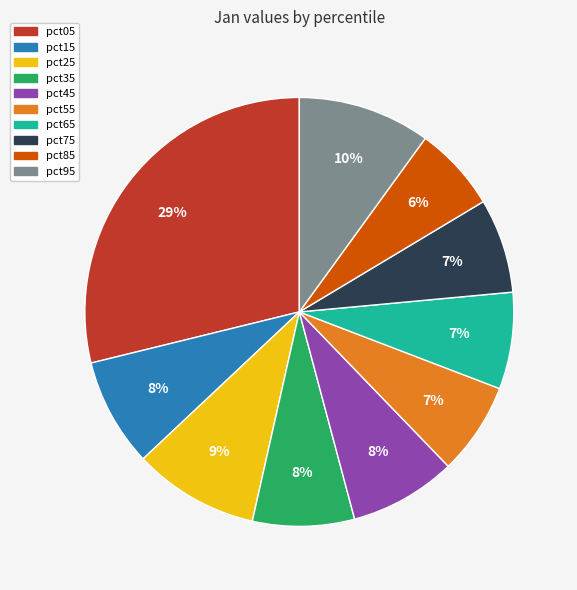

Count the number of slices in the pie.

10